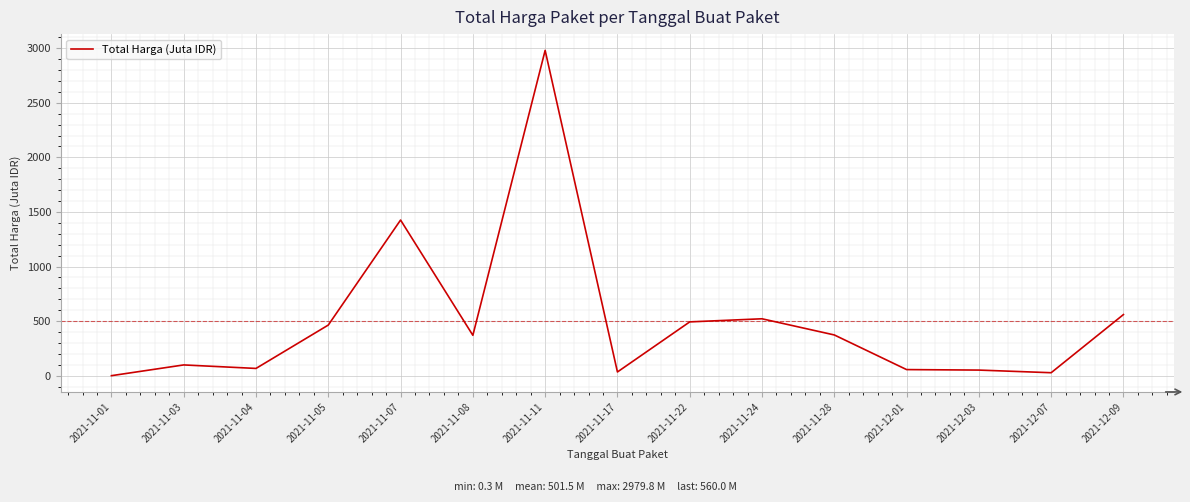

What is the difference between the values at 2021-11-22 and 2021-11-03?

394.2